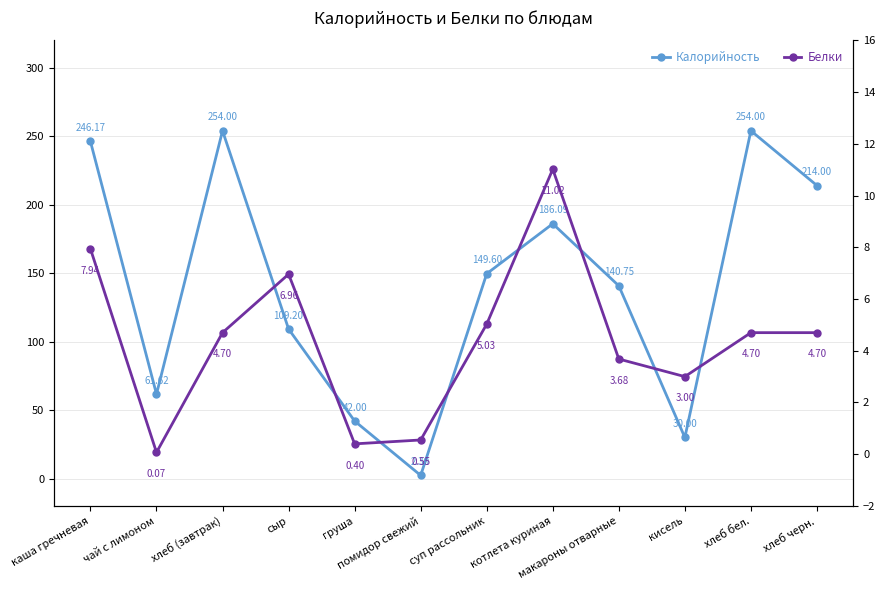

How many interior local valleys does the Белки series have?

3